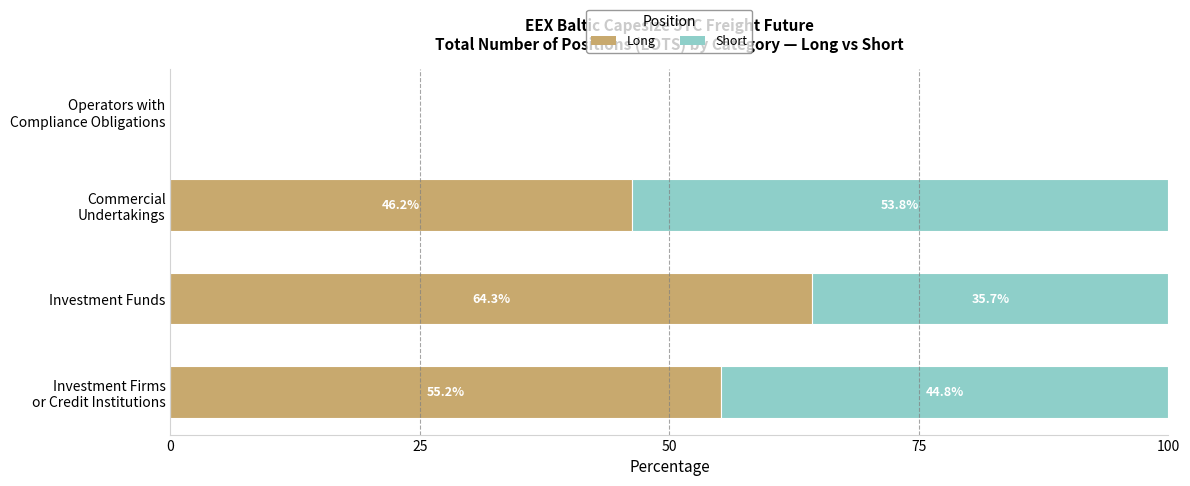

What is the highest value of the Long series?

64.3